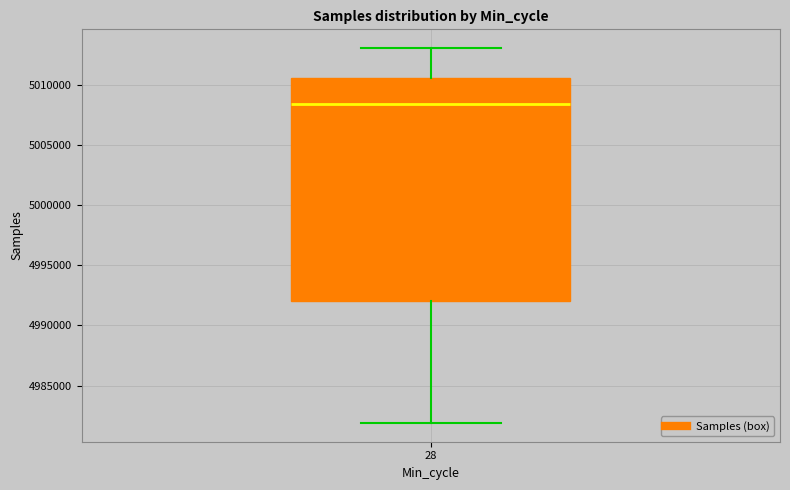

Read this box plot against the y-axis: the position of the median line, the range covered by the box, and the ends of both whiskers. The values are not printed on the chart, so give them approximately, as read against the axis.

median 5008500, box 4992000 to 5010500, whiskers 4982000 to 5013000